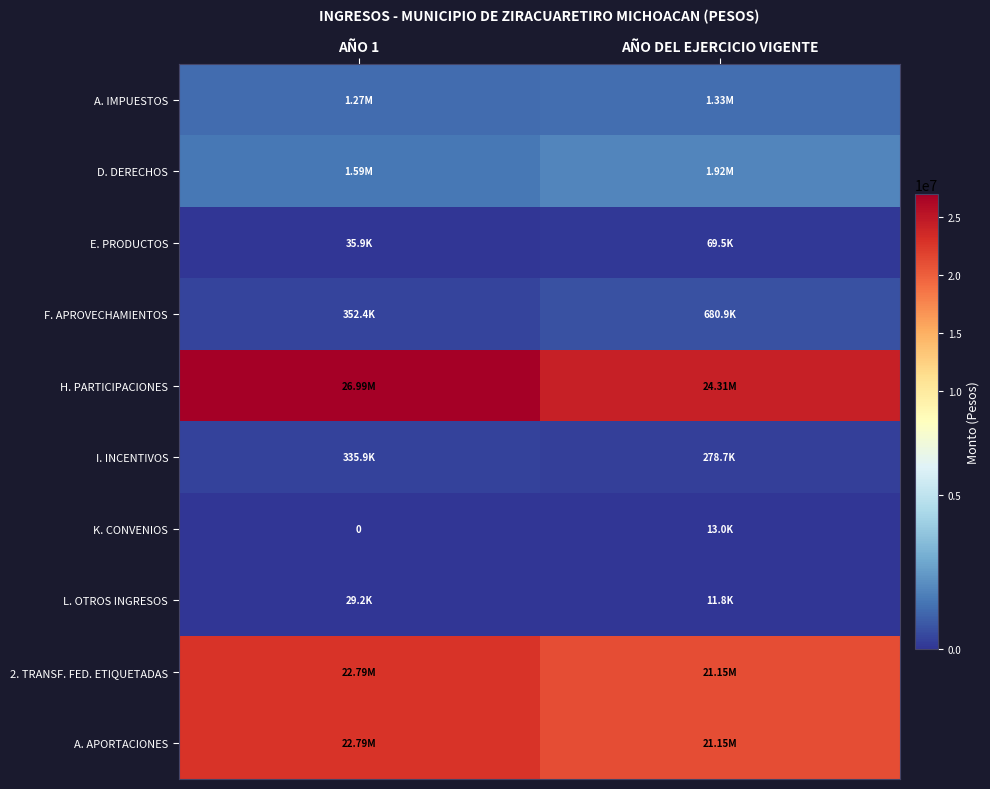

What is the total value across all series at AÑO 1?

76193577.9